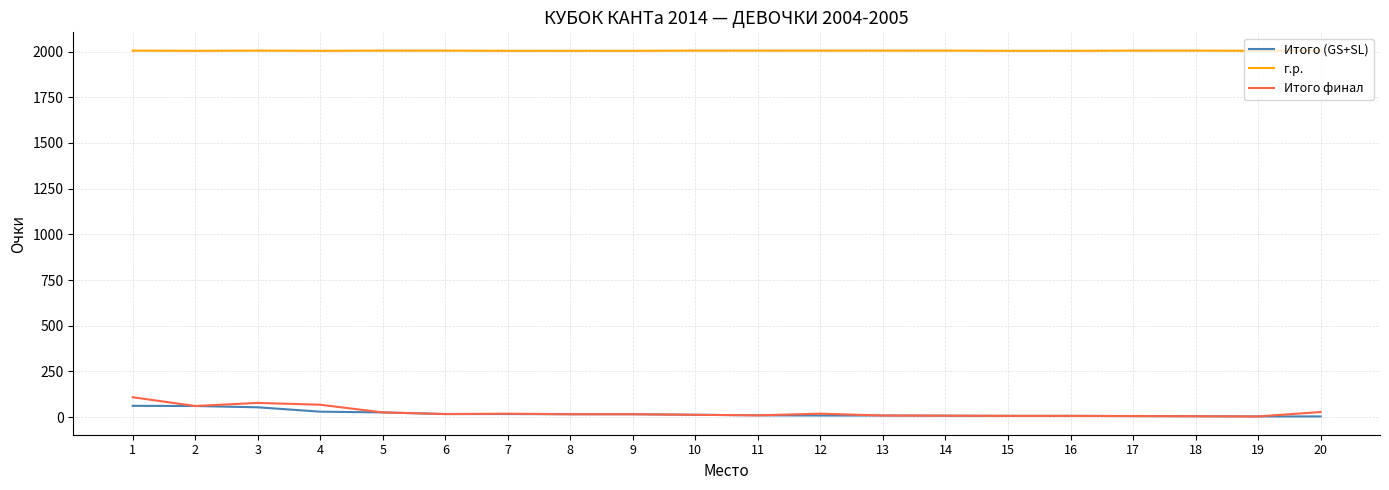

True or false: Итого финал and г.р. intersect in this chart.

False